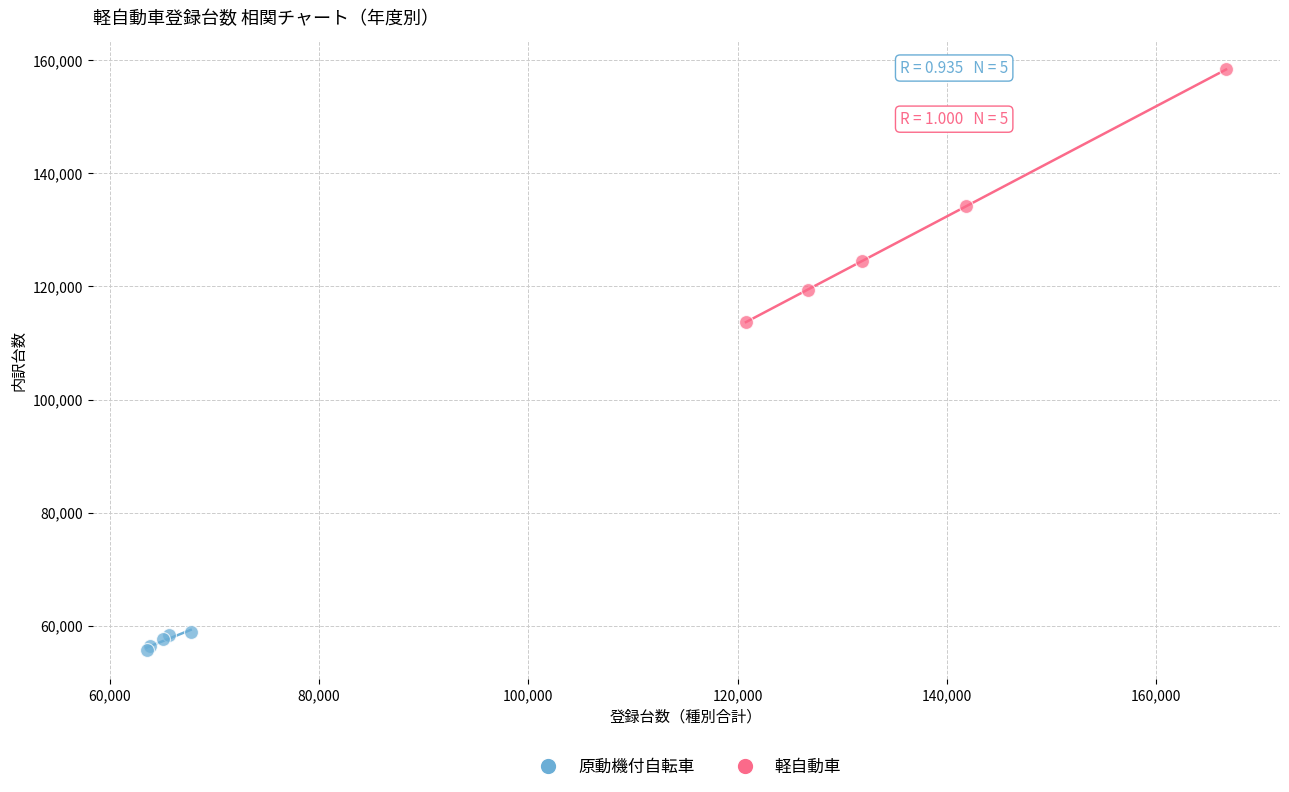

Which series contains the highest Y value?

軽自動車